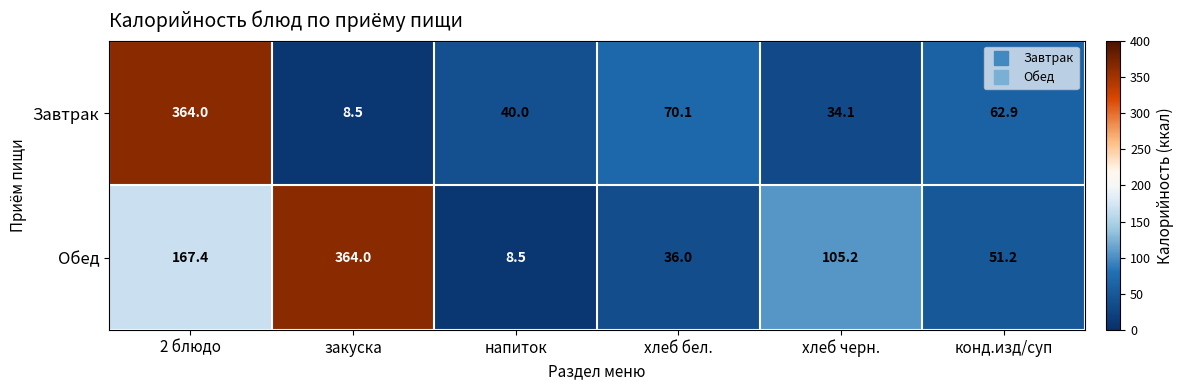

Reading left to right, extract all data points from this chart.

Завтрак: 364.0	8.5	40.0	70.1	34.1	62.9
Обед: 167.4	364.0	8.5	36.0	105.2	51.2